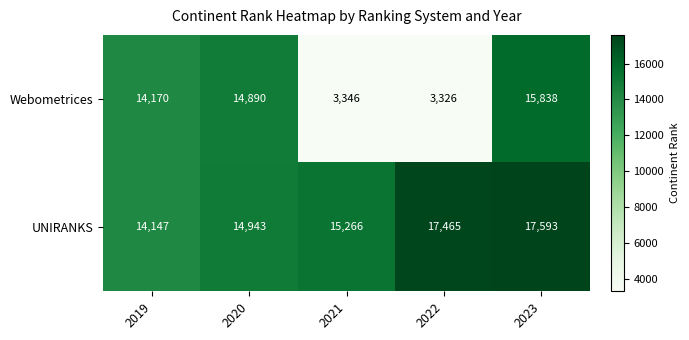

The UNIRANKS series shows 17465 at 2022. True or false?

True